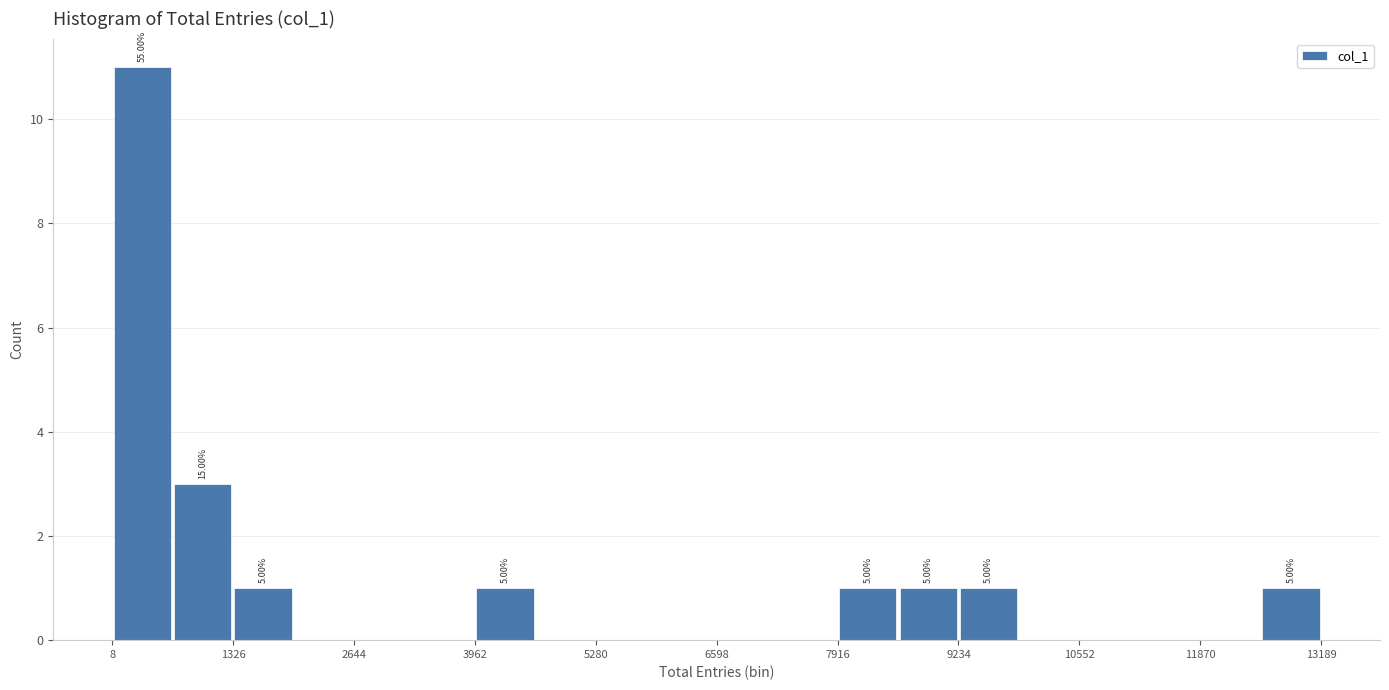

Read against the x-axis, roughly where is the centre of the tallest bar?

400